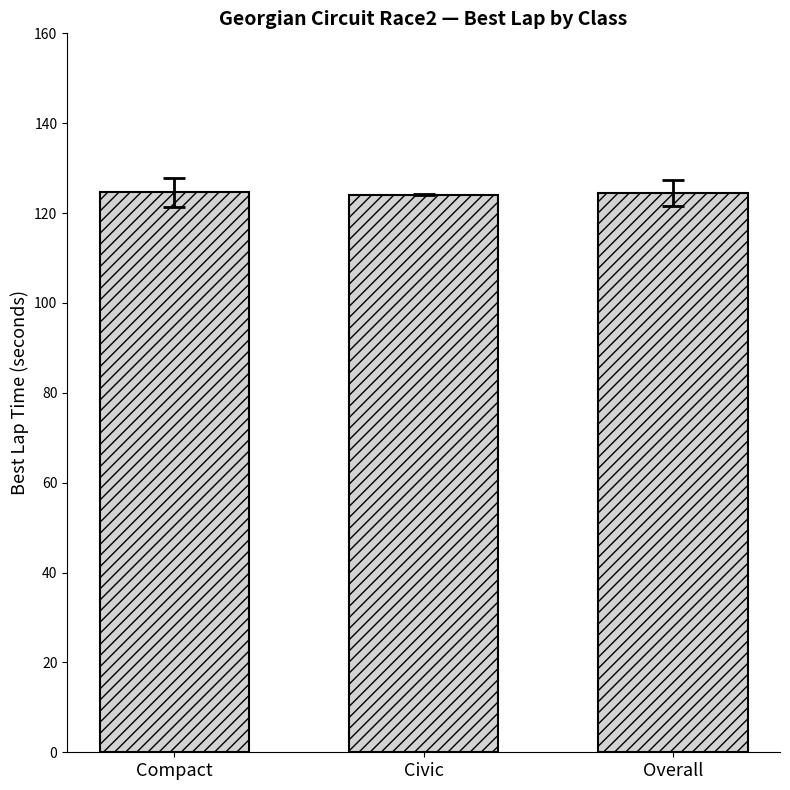

The value at Overall is 180.8. True or false?

False